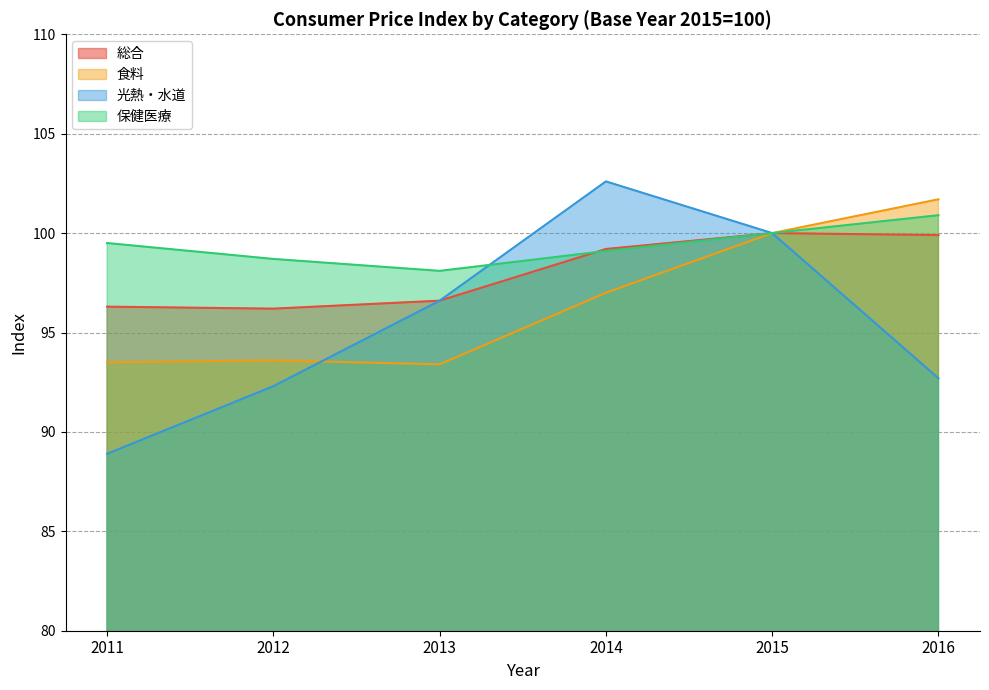

What are all the series names shown in the legend?

総合, 食料, 光熱・水道, 保健医療